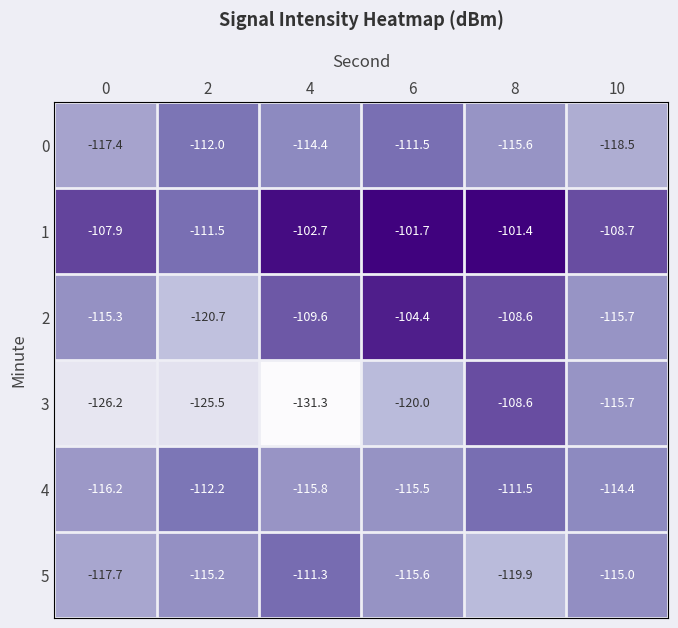

Where does the 1 series first go above -102?

6